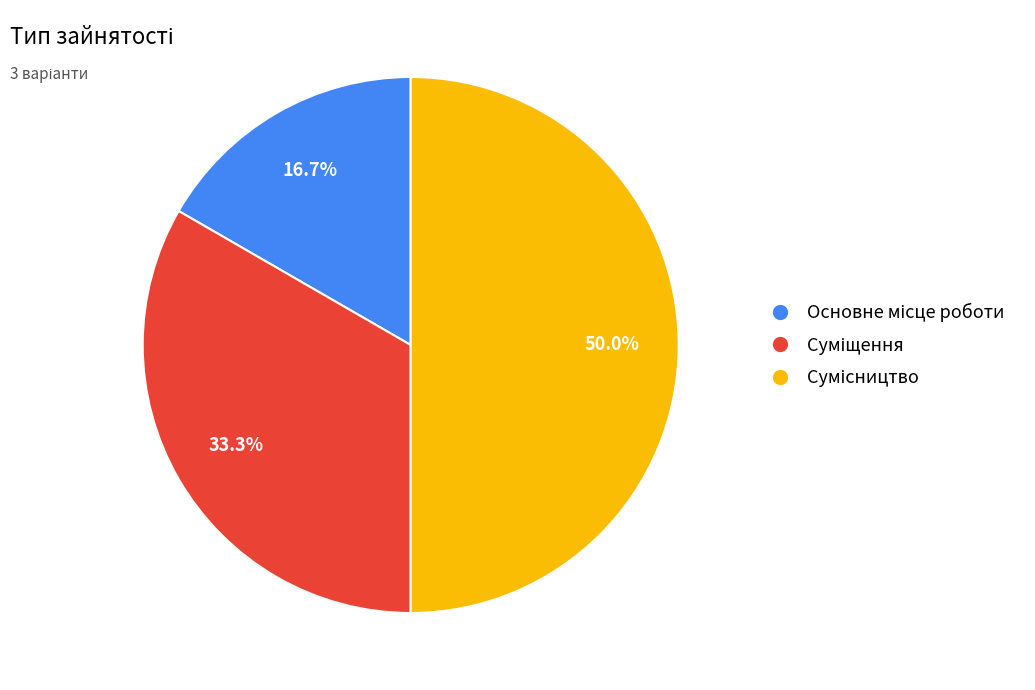

What is the change in value from Суміщення to Сумісництво?

+1